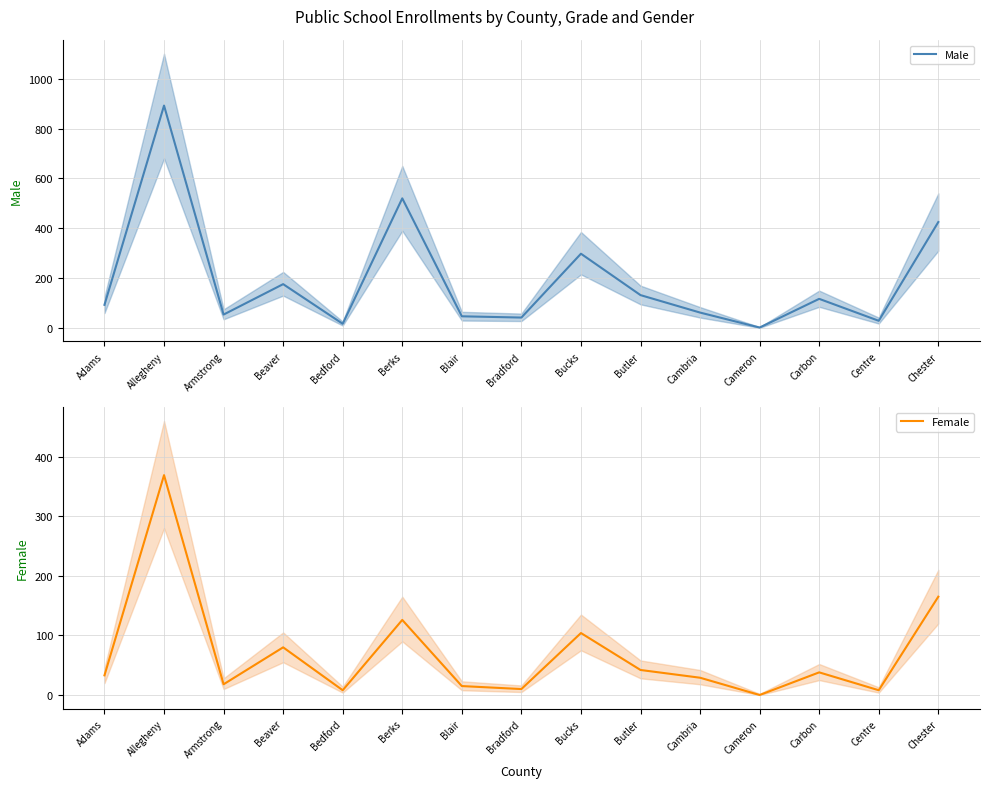

What is the highest value of the Male series?

892